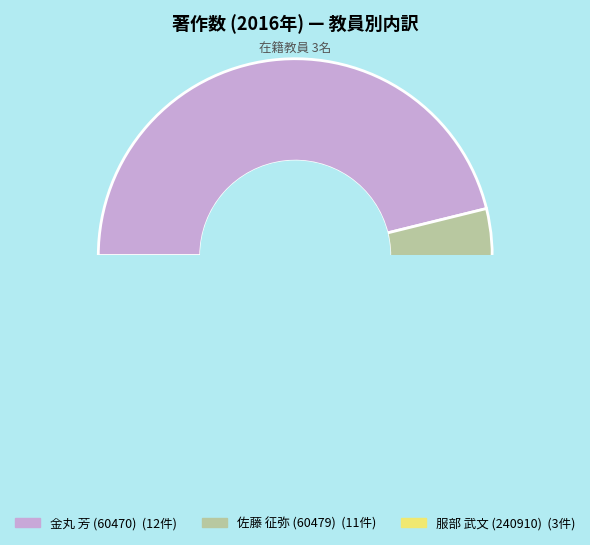

What is the smallest slice in the pie chart?

服部 武文 (240910)